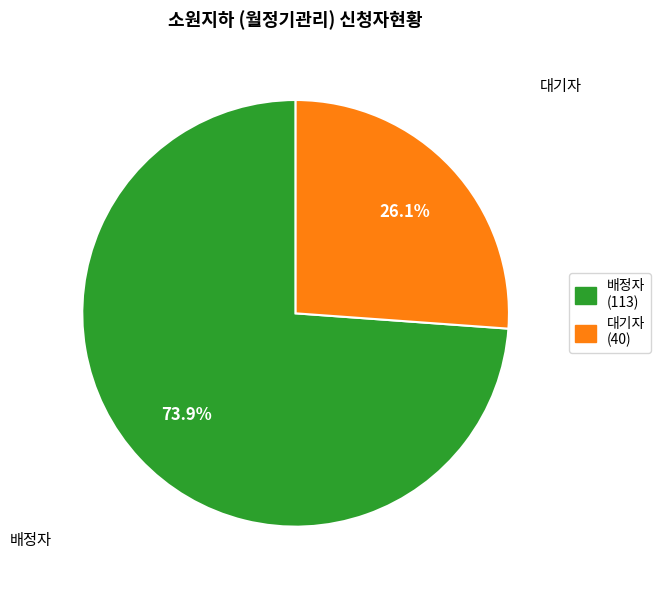

To the nearest percent, what portion does 대기자 represent?

26%